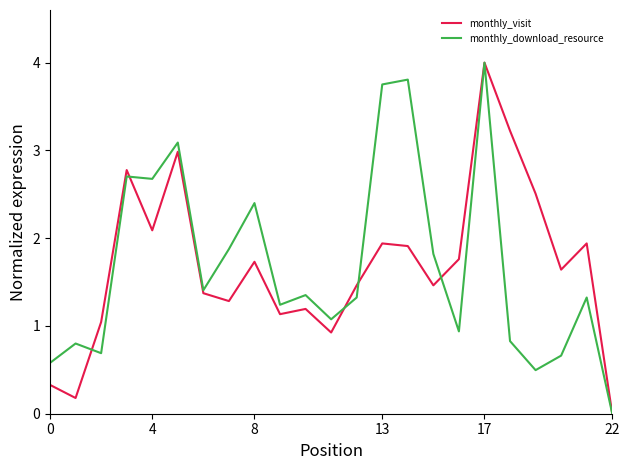

In monthly_visit, how many points are higher than both neighbors (excluding endpoints)?

7